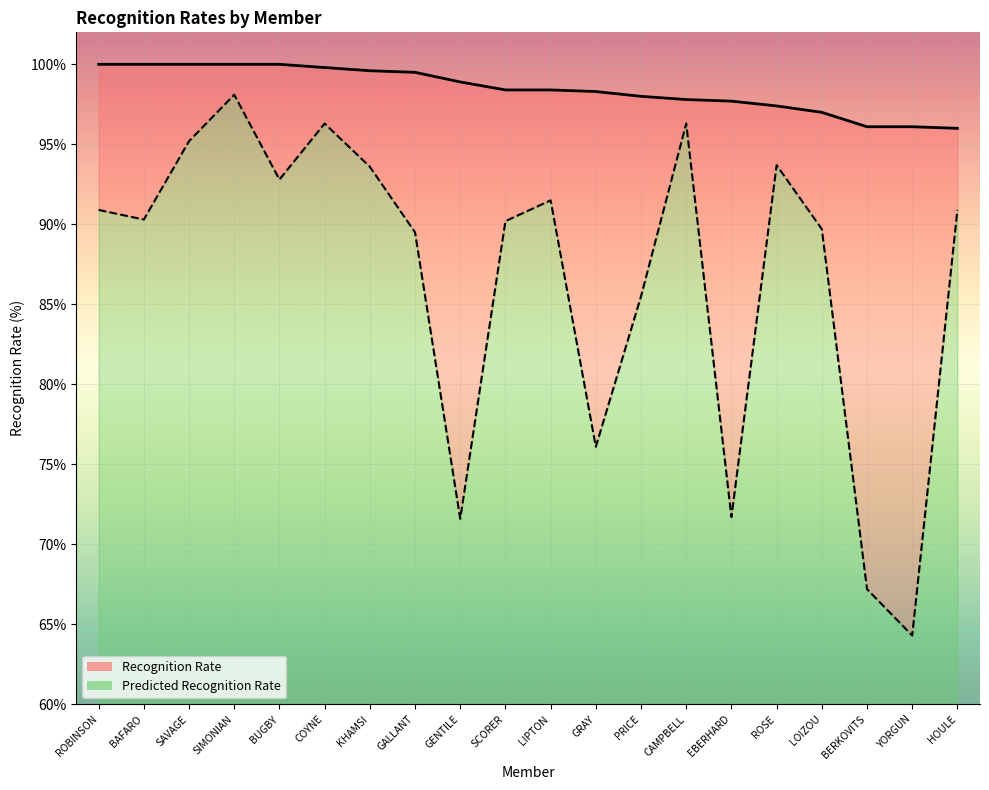

What position from the left is GALLANT?

8